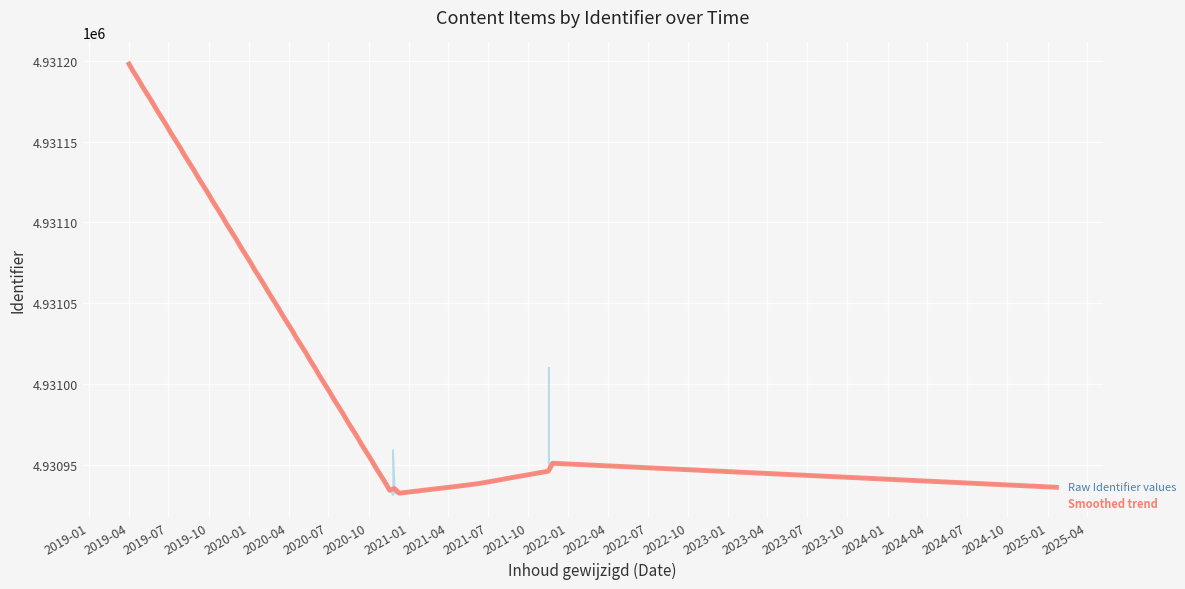

Count the number of categories in the chart.

15